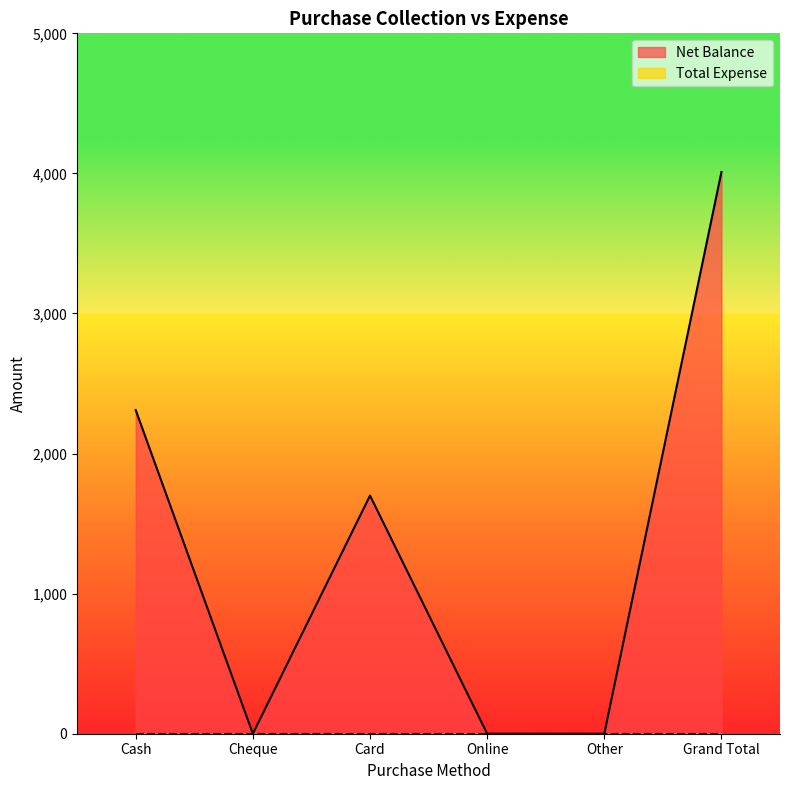

Reading left to right, transcribe all the data shown in this chart.

2310	0	1700	0	0	4010